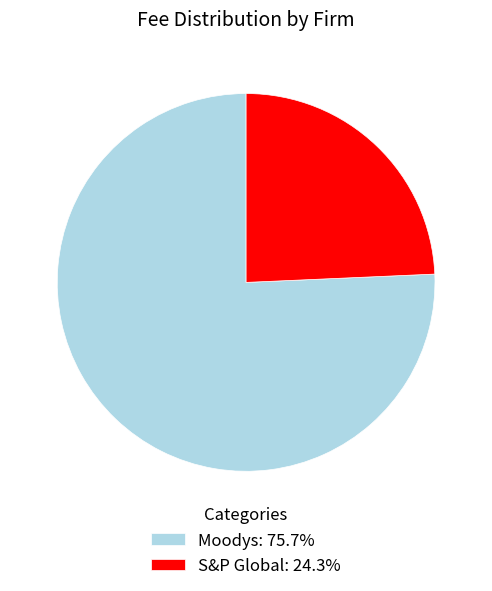

Rank the categories by value from lowest to highest.

S&P Global, Moodys